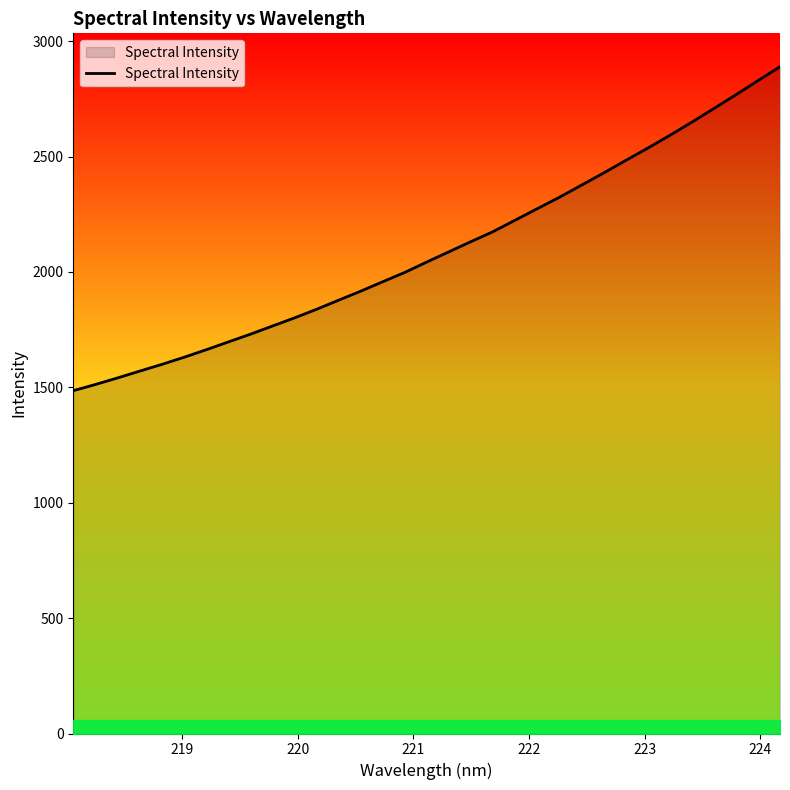

What is the smallest value displayed?

1485.6